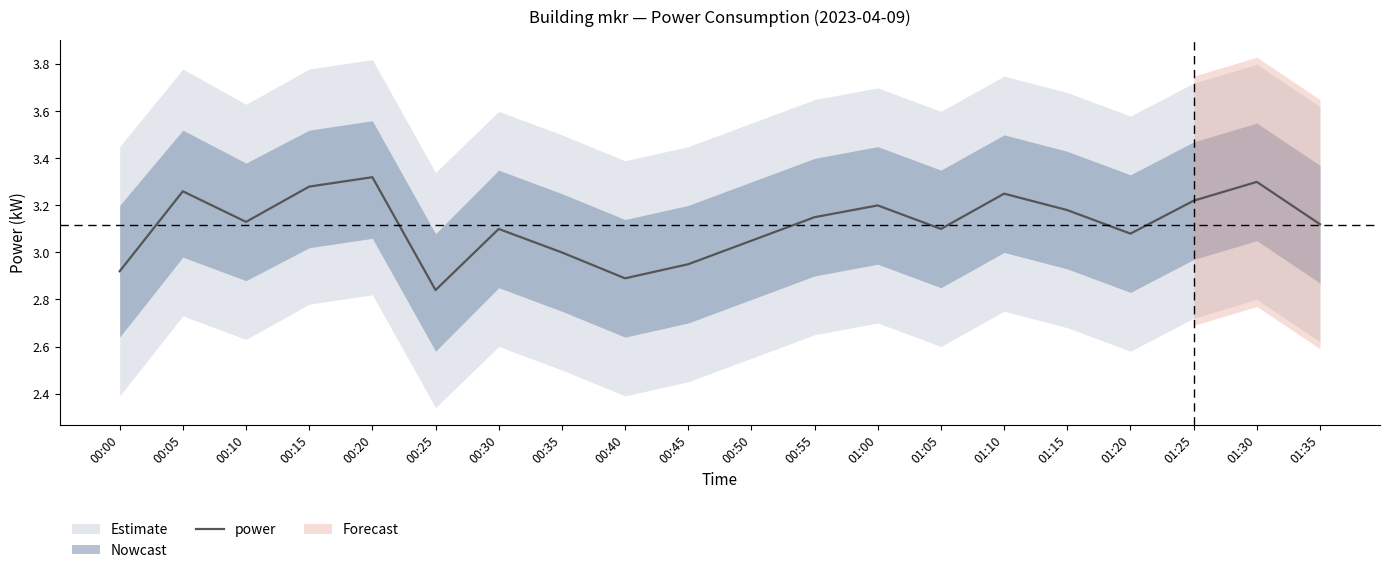

Which category has the lowest value across all series?

00:25